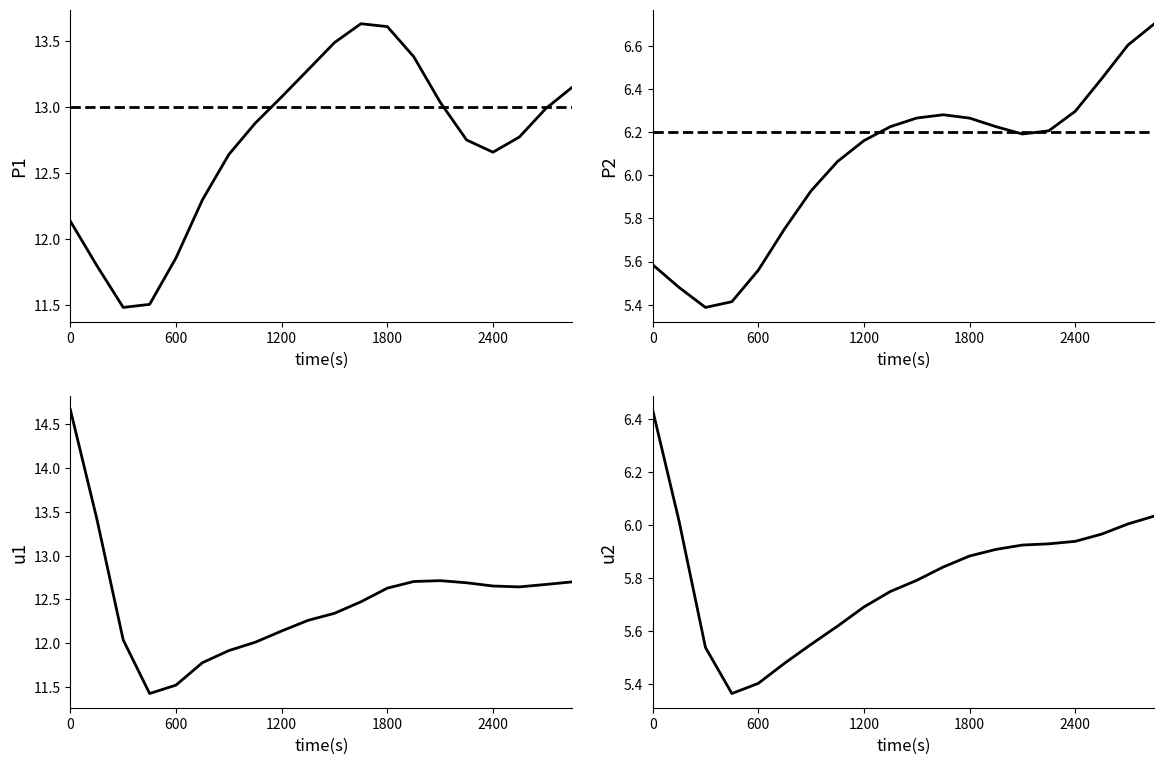

Reading left to right, extract all data points from this chart.

P1: 12.1	11.8	11.5	11.5	11.9	12.3	12.6	12.9	13.1	13.3	13.5	13.6	13.6	13.4	13.0	12.7	12.7	12.8	13.0	13.1
P1 ref: 13.0	13.0	13.0	13.0	13.0	13.0	13.0	13.0	13.0	13.0	13.0	13.0	13.0	13.0	13.0	13.0	13.0	13.0	13.0	13.0
P2: 5.6	5.5	5.4	5.4	5.6	5.8	5.9	6.1	6.2	6.2	6.3	6.3	6.3	6.2	6.2	6.2	6.3	6.4	6.6	6.7
P2 ref: 6.2	6.2	6.2	6.2	6.2	6.2	6.2	6.2	6.2	6.2	6.2	6.2	6.2	6.2	6.2	6.2	6.2	6.2	6.2	6.2
P1 cumulative mean: 14.7	13.4	12.0	11.4	11.5	11.8	11.9	12.0	12.1	12.3	12.3	12.5	12.6	12.7	12.7	12.7	12.7	12.6	12.7	12.7
P2 cumulative mean: 6.4	6.0	5.5	5.4	5.4	5.5	5.5	5.6	5.7	5.7	5.8	5.8	5.9	5.9	5.9	5.9	5.9	6.0	6.0	6.0